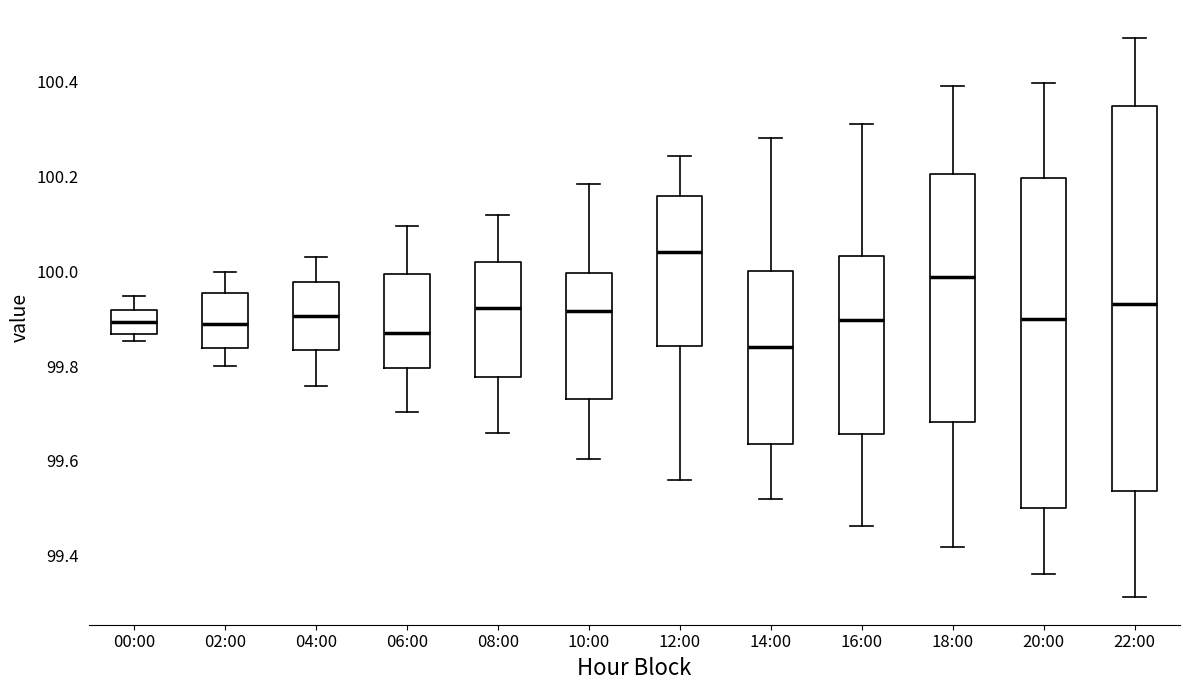

Reading left to right, transcribe this box plot: for each box, give where its median line is, the range the box spans, and where its two whiskers end, as read against the y-axis. The values are not printed on the chart, so give them approximately, as read against the axis.

00:00: median 99.90, box 99.86 to 99.92, whiskers 99.86 (just below the box's lower edge) to 99.94
02:00: median 99.88, box 99.84 to 99.96, whiskers 99.80 to 100.00
04:00: median 99.90, box 99.84 to 99.98, whiskers 99.76 to 100.02
06:00: median 99.86, box 99.80 to 100.00, whiskers 99.70 to 100.10
08:00: median 99.92, box 99.78 to 100.02, whiskers 99.66 to 100.12
10:00: median 99.92, box 99.74 to 100.00, whiskers 99.60 to 100.18
12:00: median 100.04, box 99.84 to 100.16, whiskers 99.56 to 100.24
14:00: median 99.84, box 99.64 to 100.00, whiskers 99.52 to 100.28
16:00: median 99.90, box 99.66 to 100.04, whiskers 99.46 to 100.30
18:00: median 99.98, box 99.68 to 100.20, whiskers 99.42 to 100.40
20:00: median 99.90, box 99.50 to 100.20, whiskers 99.36 to 100.40
22:00: median 99.94, box 99.54 to 100.34, whiskers 99.32 to 100.50